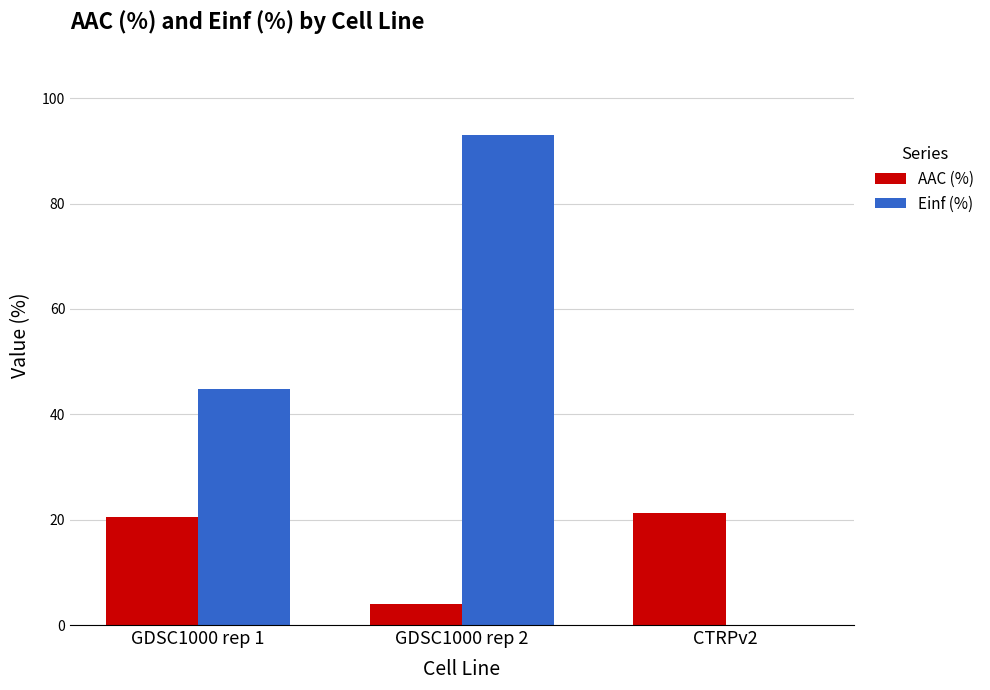

The value of AAC (%) at GDSC1000 rep 1 is 20.5. True or false?

True